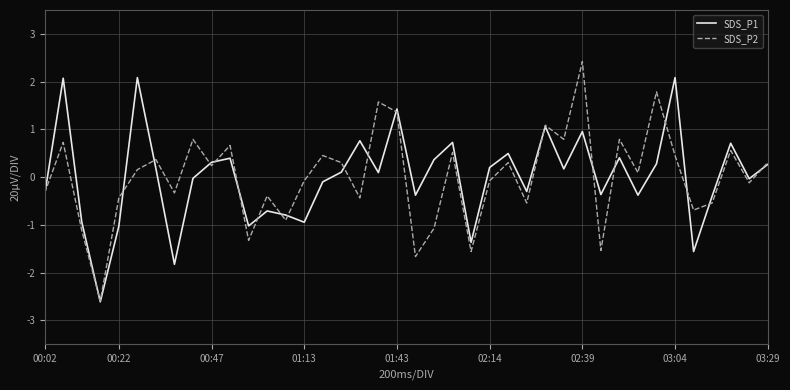

Which series has the largest range (max minus min)?

SDS_P2